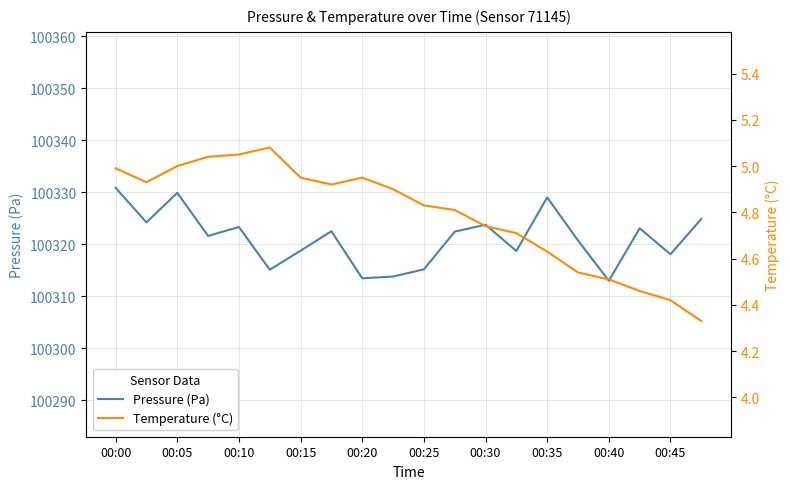

What is the lowest value of the Pressure (Pa) series?

100313.0